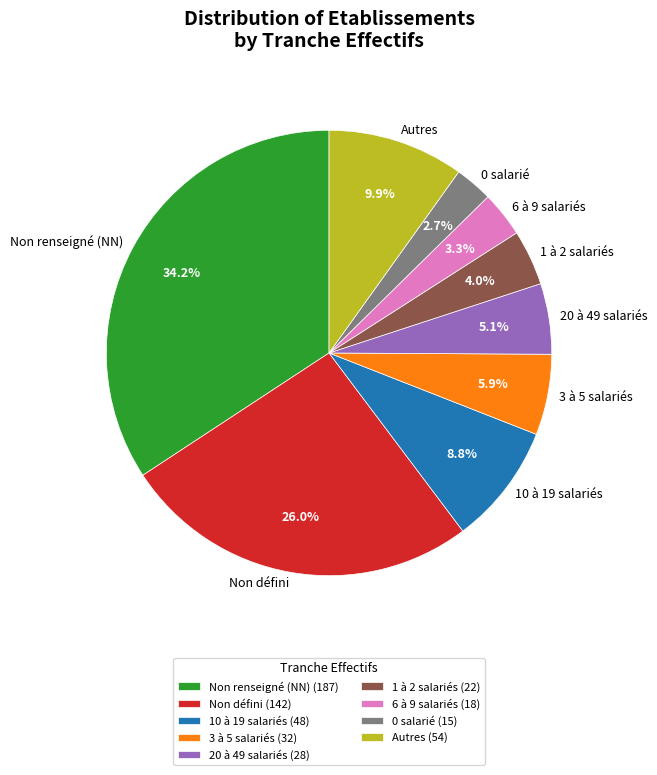

Combined, what portion of the pie is 0 salarié and Autres?

12.6%